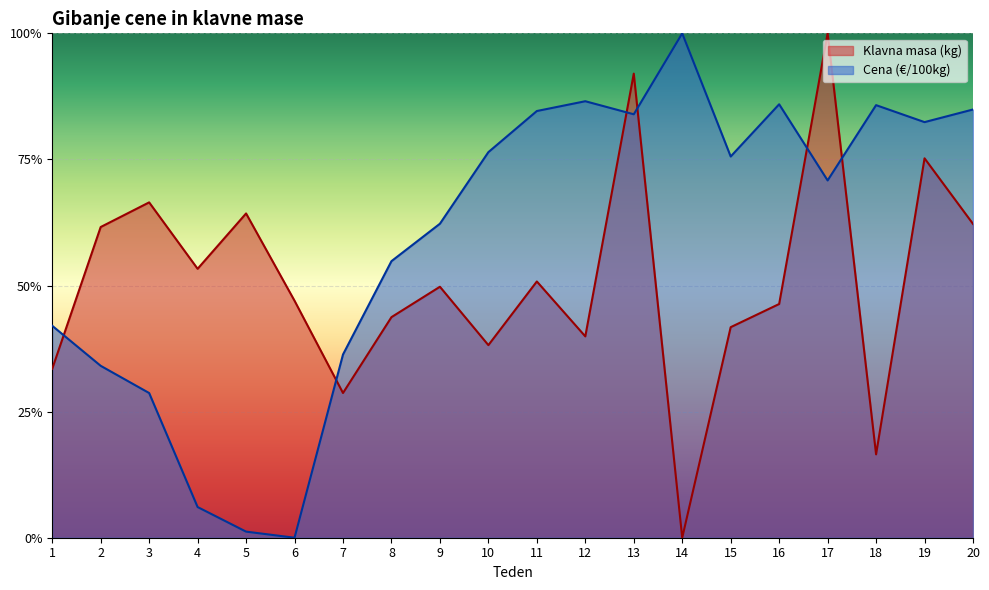

At which label does Klavna masa (kg) reach its minimum?

14